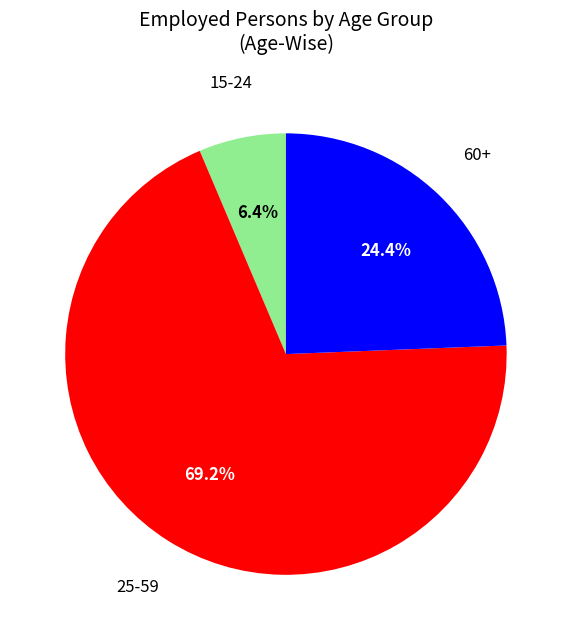

Does any single category account for the majority?

Yes